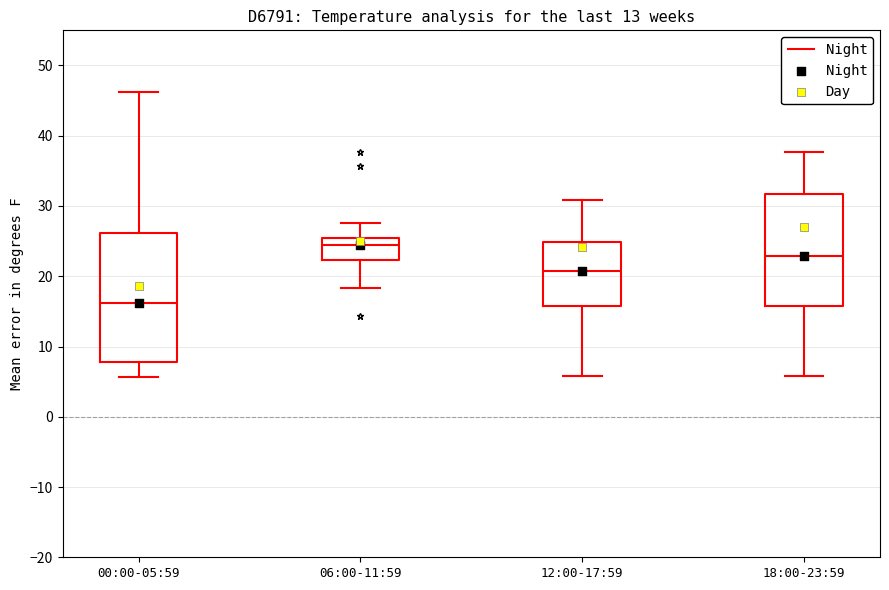

Comparing the boxes themselves (not the whiskers), which one is the tallest?

00:00-05:59